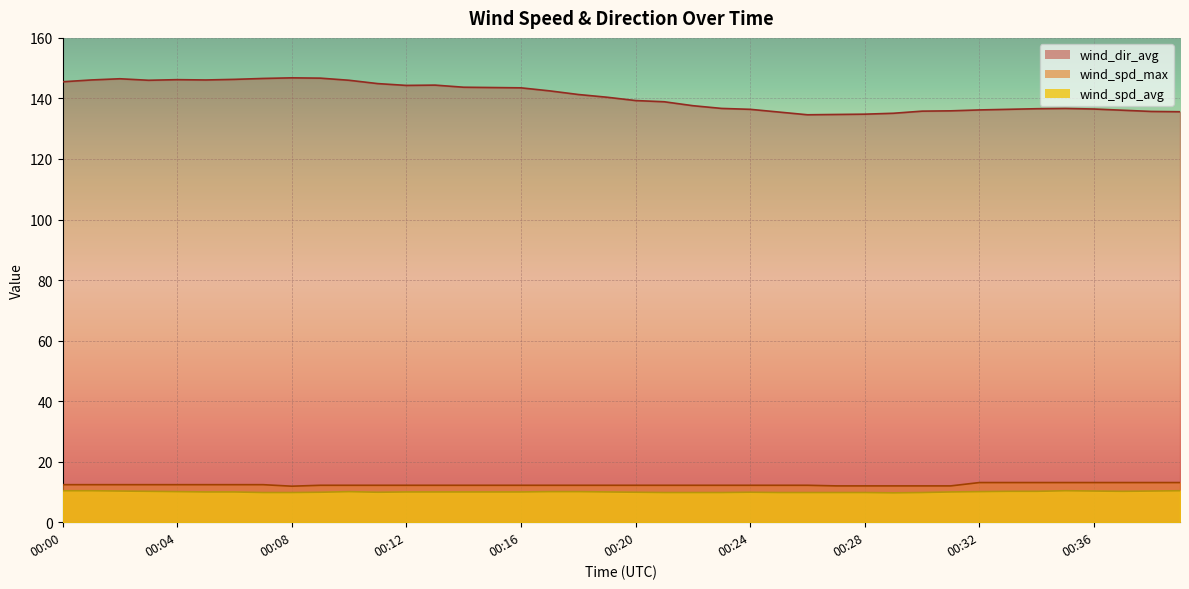

Is it true that wind_spd_max equals 12.0 at 00:31?

True